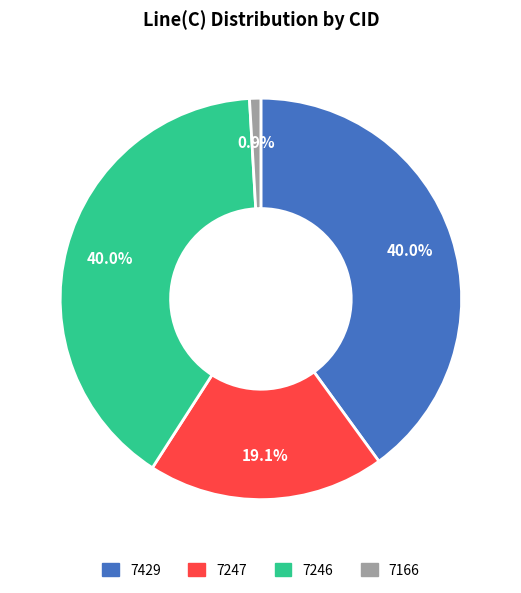

To the nearest percent, what portion does 7247 represent?

19%